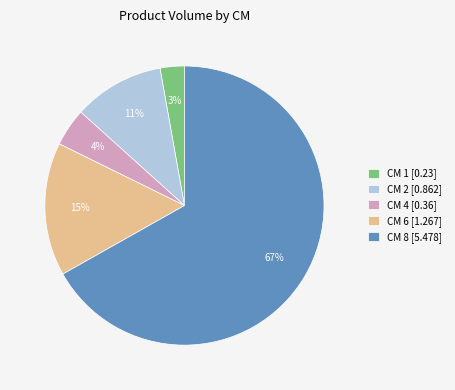

True or false: CM 2 [0.862] accounts for 11% of the total.

True